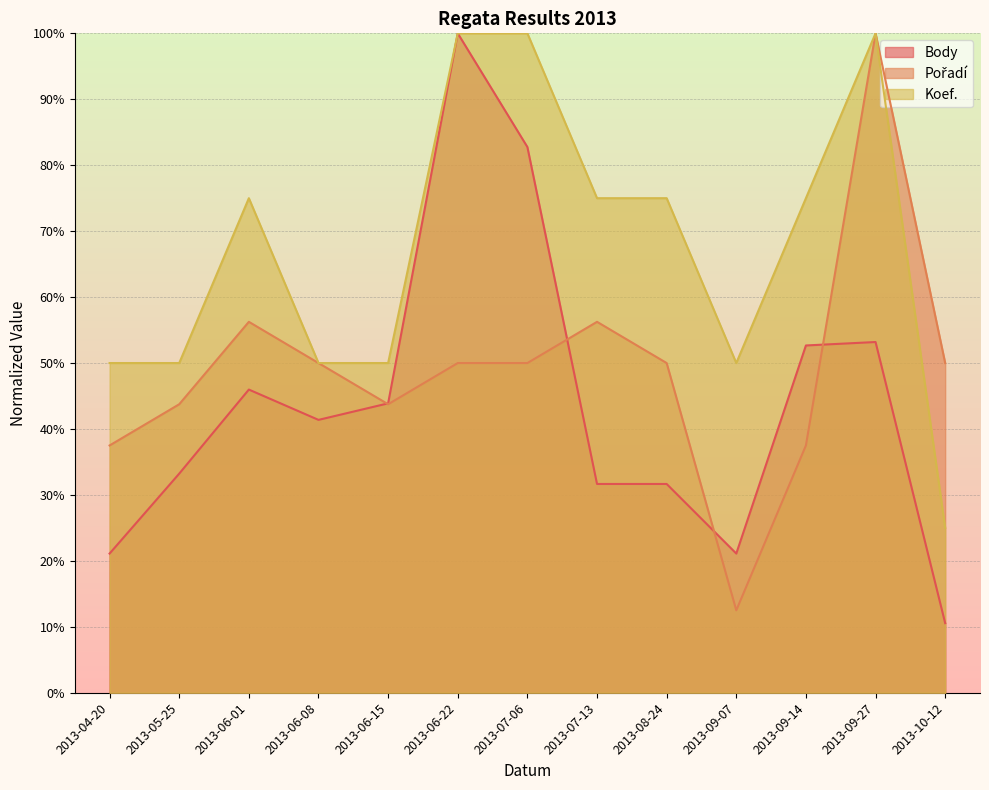

True or false: Koef. has more than 0 interior local peaks.

True